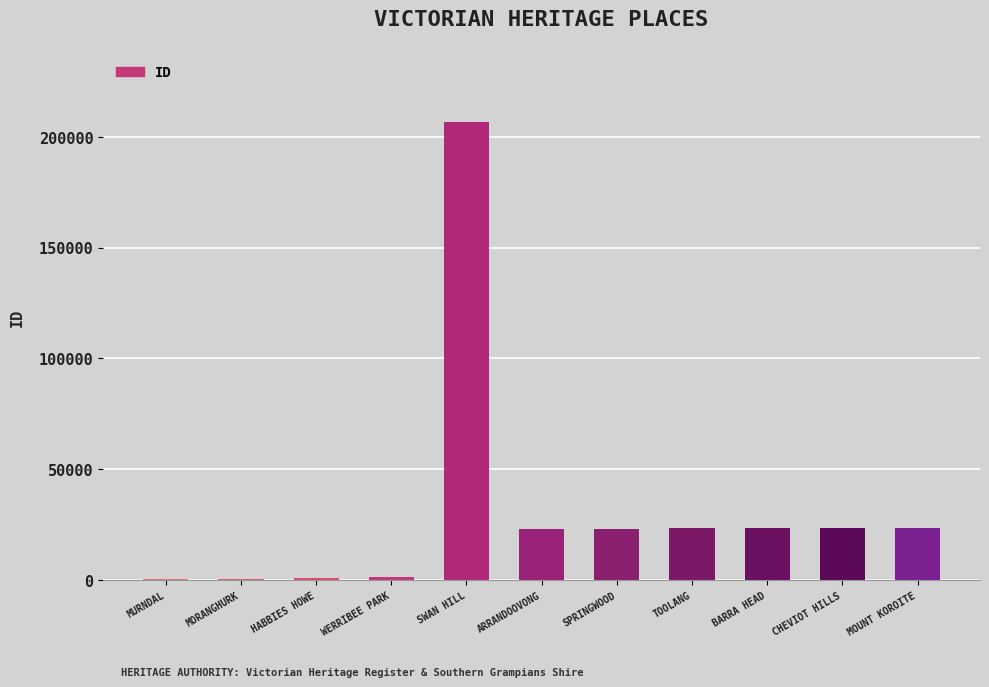

True or false: the data shows 12972 at TOOLANG.

False